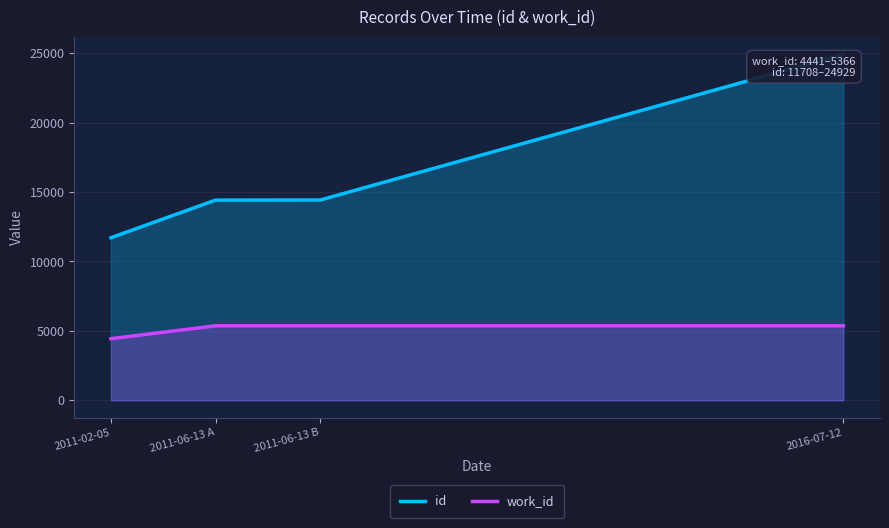

Rank the series by their average value, from lowest to highest.

work_id, id